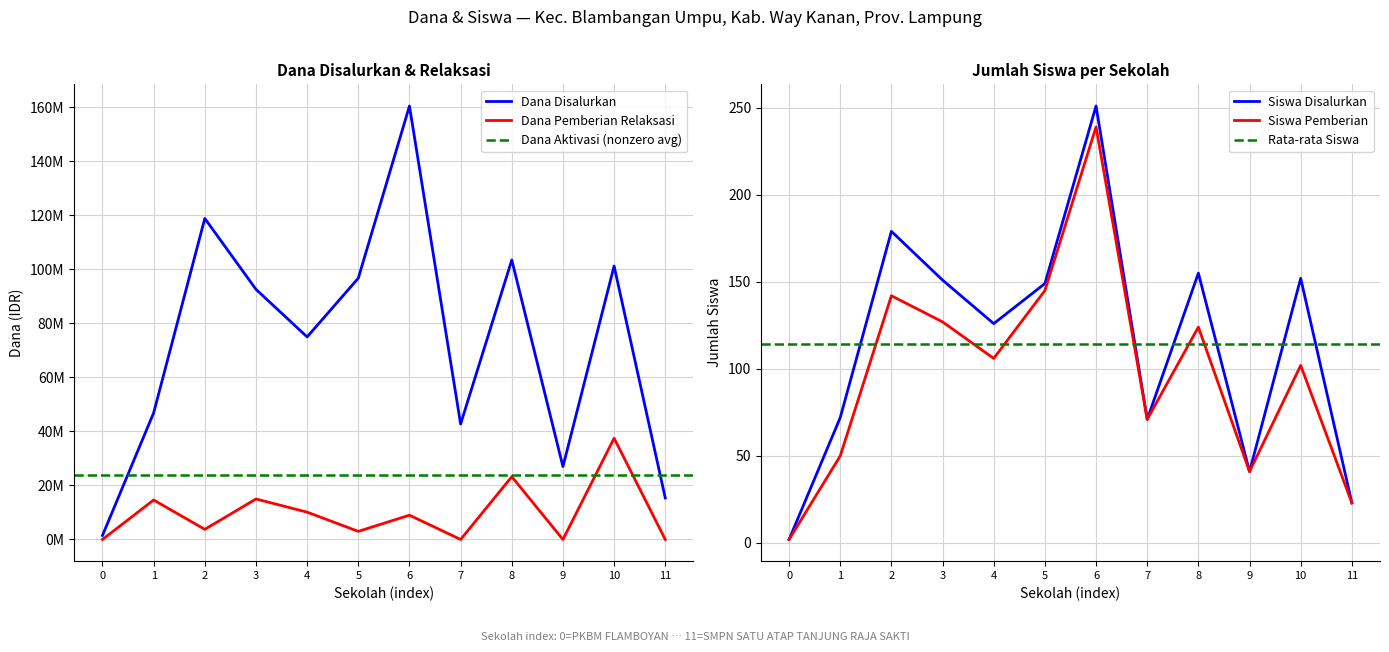

At which label does Siswa Pemberian reach its peak?

6